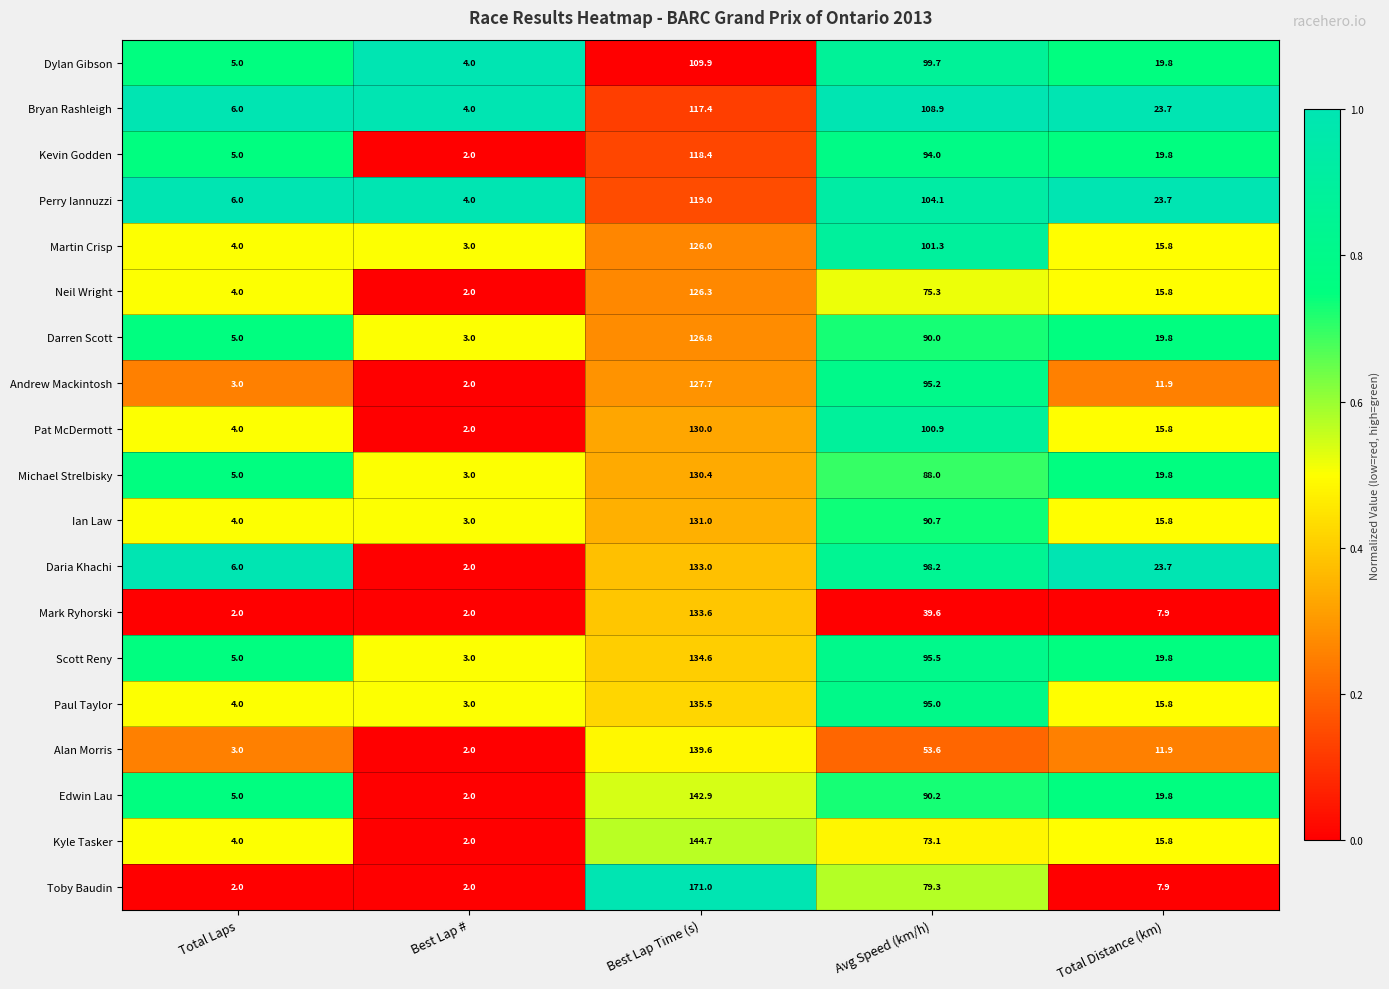

Is it true that Paul Taylor equals 15.8 at Total Distance (km)?

True